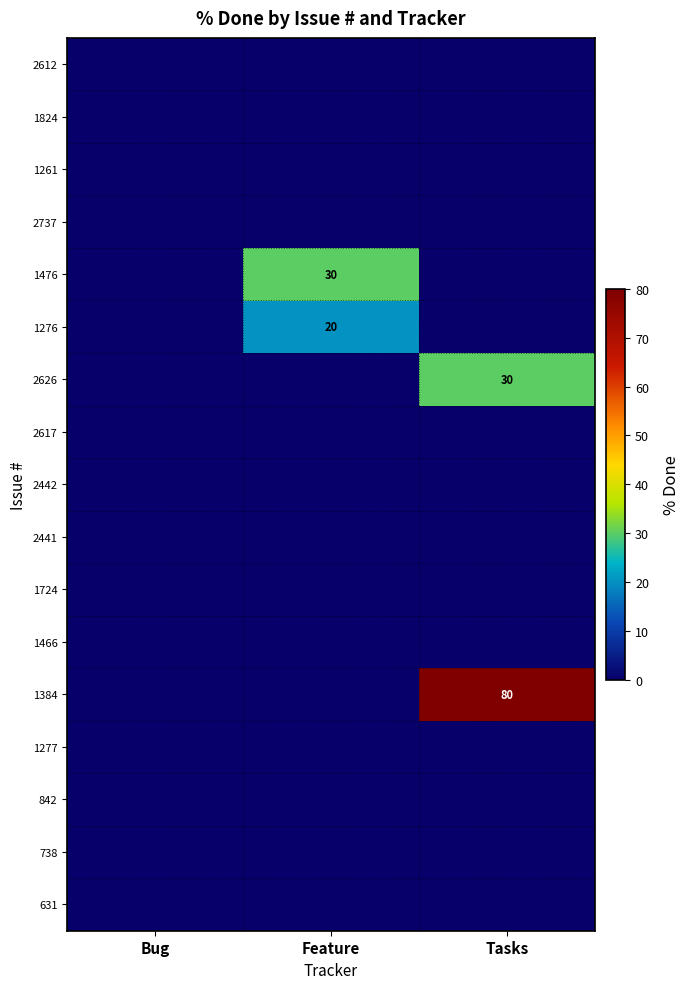

What is the spread (max minus min) of values at Tasks?

80